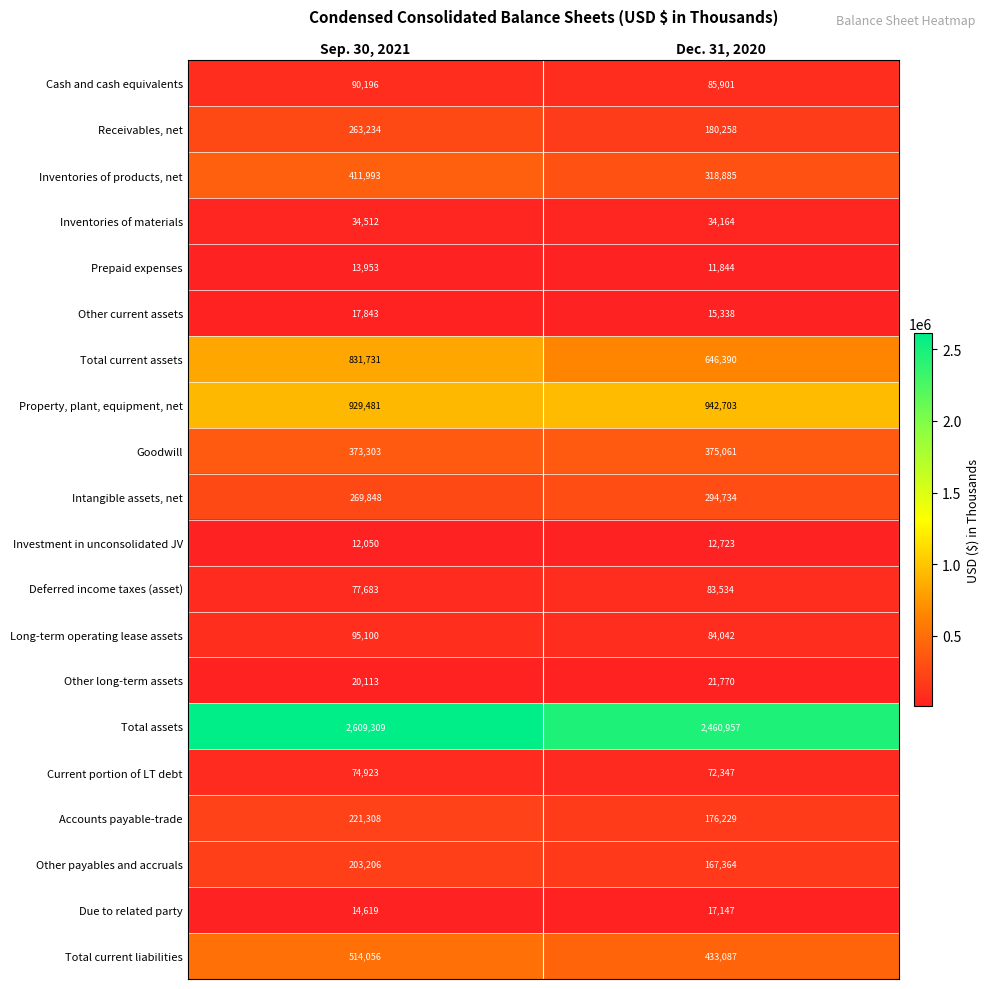

List the labels in order of Due to related party value, largest first.

Dec. 31, 2020, Sep. 30, 2021